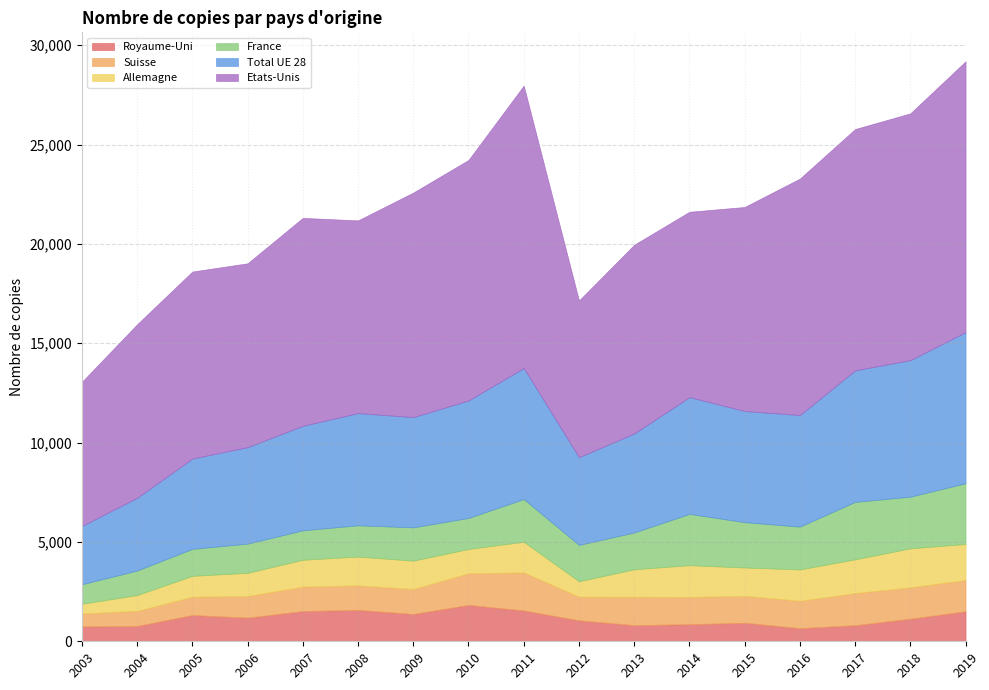

Reading left to right, what are all the values shown in this chart?

Etats-Unis: 2003=7256	2004=8736	2005=9415	2006=9255	2007=10467	2008=9700	2009=11303	2010=12107	2011=14215	2012=7888	2013=9501	2014=9332	2015=10271	2016=11902	2017=12147	2018=12422	2019=13632
Total UE 28: 2003=2935	2004=3660	2005=4544	2006=4856	2007=5260	2008=5646	2009=5550	2010=5912	2011=6596	2012=4415	2013=4982	2014=5876	2015=5595	2016=5617	2017=6619	2018=6873	2019=7605
France: 2003=982	2004=1235	2005=1360	2006=1470	2007=1483	2008=1577	2009=1676	2010=1563	2011=2151	2012=1831	2013=1855	2014=2583	2015=2281	2016=2156	2017=2893	2018=2601	2019=3058
Suisse: 2003=655	2004=761	2005=925	2006=1092	2007=1231	2008=1238	2009=1260	2010=1598	2011=1917	2012=1195	2013=1433	2014=1375	2015=1358	2016=1382	2017=1620	2018=1582	2019=1576
Allemagne: 2003=482	2004=795	2005=1048	2006=1164	2007=1350	2008=1444	2009=1424	2010=1219	2011=1539	2012=772	2013=1378	2014=1594	2015=1424	2016=1573	2017=1695	2018=1961	2019=1810
Royaume-Uni: 2003=750	2004=771	2005=1320	2006=1189	2007=1522	2008=1580	2009=1374	2010=1829	2011=1552	2012=1053	2013=812	2014=860	2015=932	2016=660	2017=809	2018=1135	2019=1511